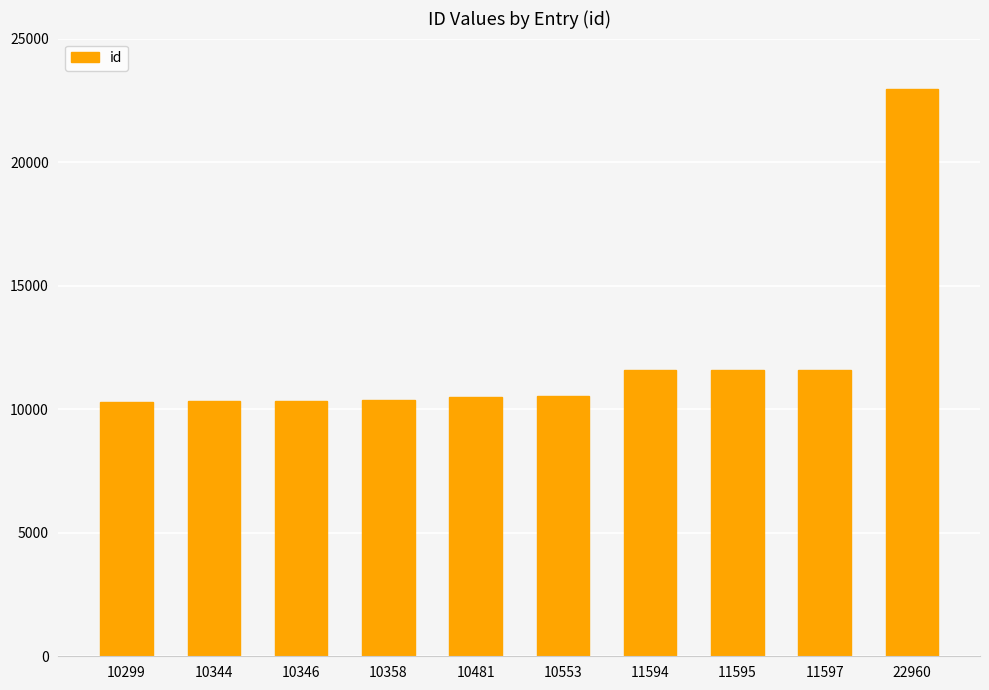

What is the sum of all values?

120127